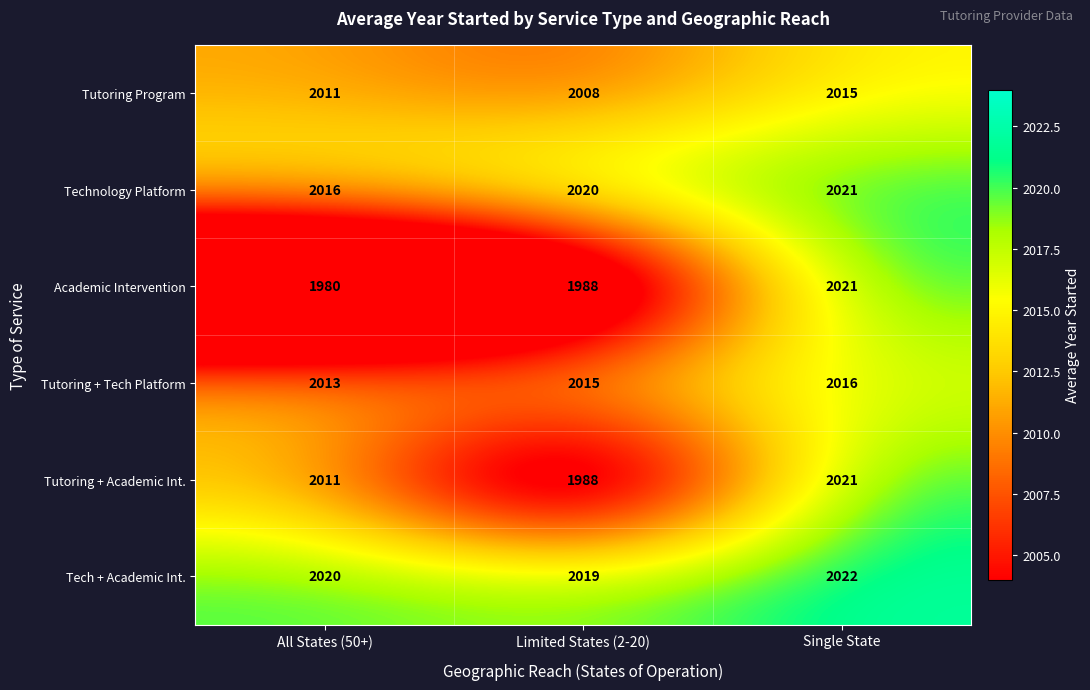

Which label corresponds to the largest value in the chart?

Single State